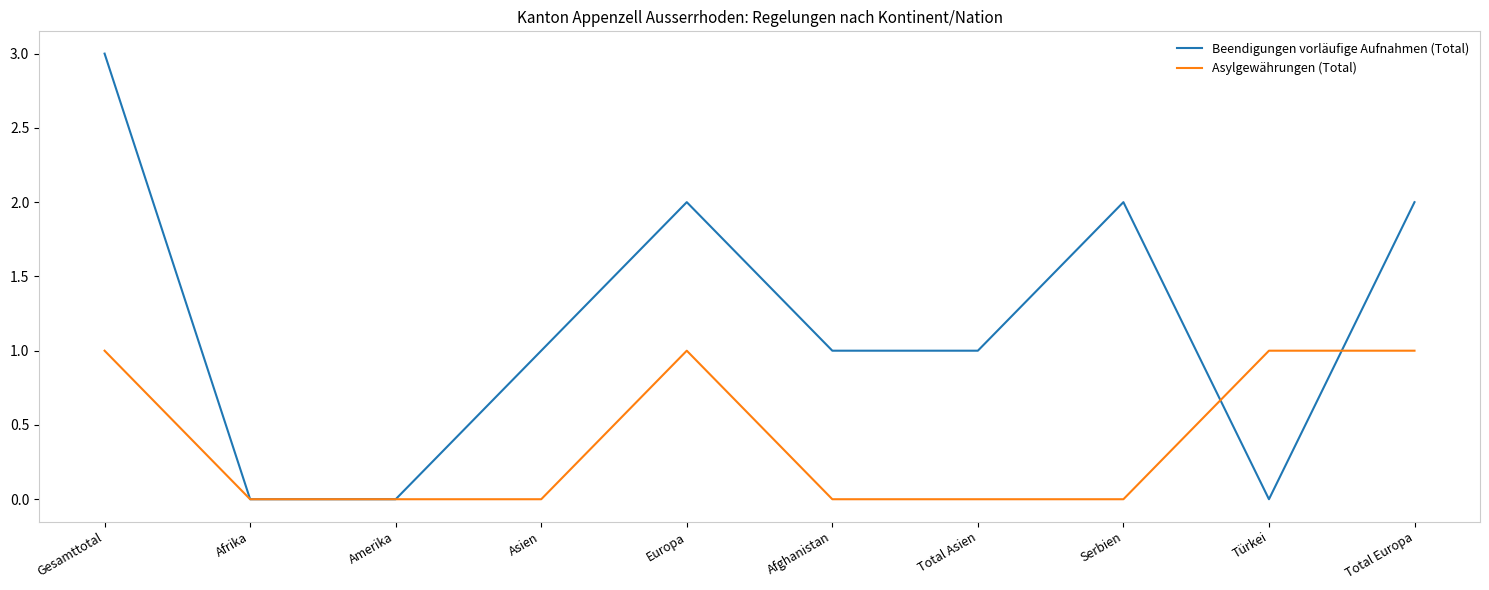

How many Asylgewährungen (Total) values are between 0 and 1?

10